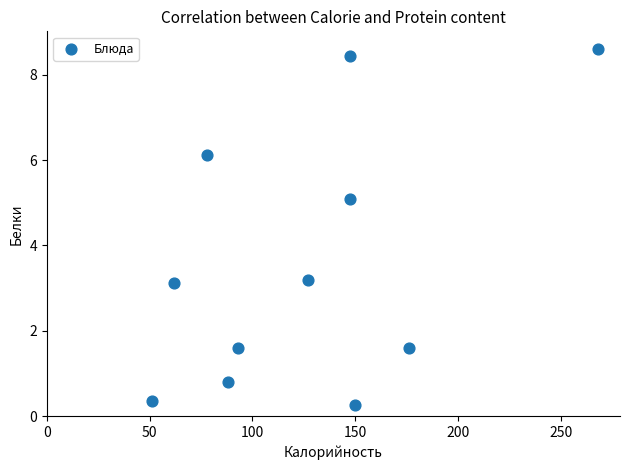

What is the range of Y values (max minus min)?

8.3